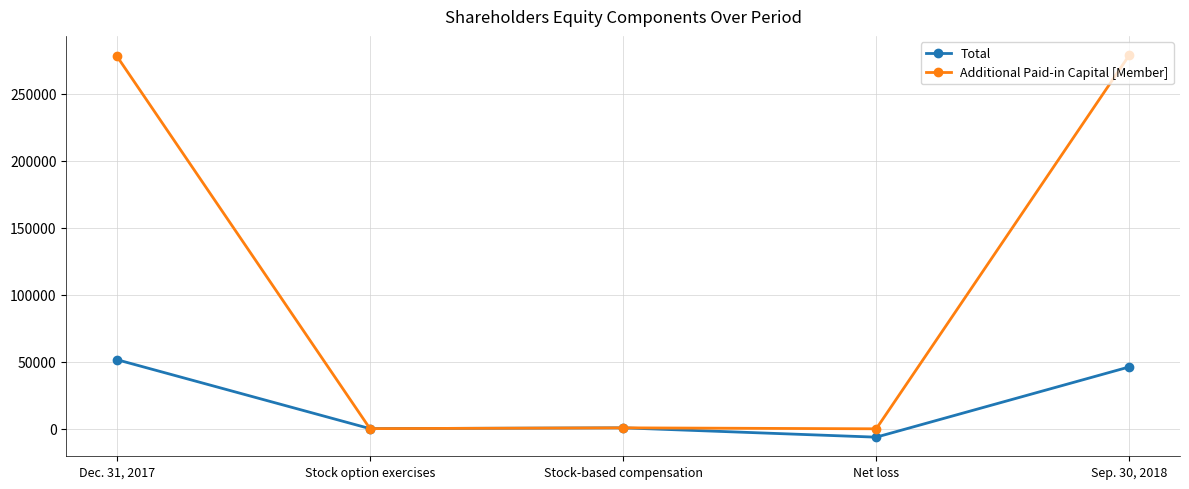

What is the label of the 5th point from the right?

Dec. 31, 2017